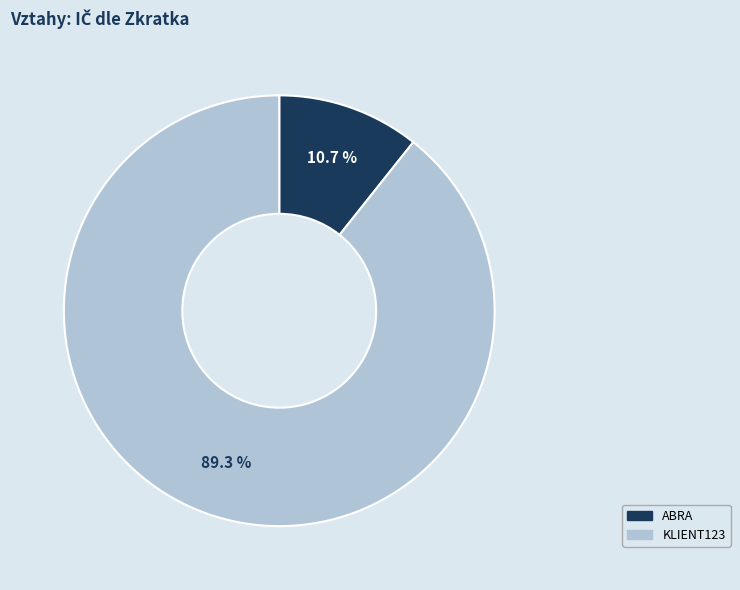

How many slices are in this pie chart?

2